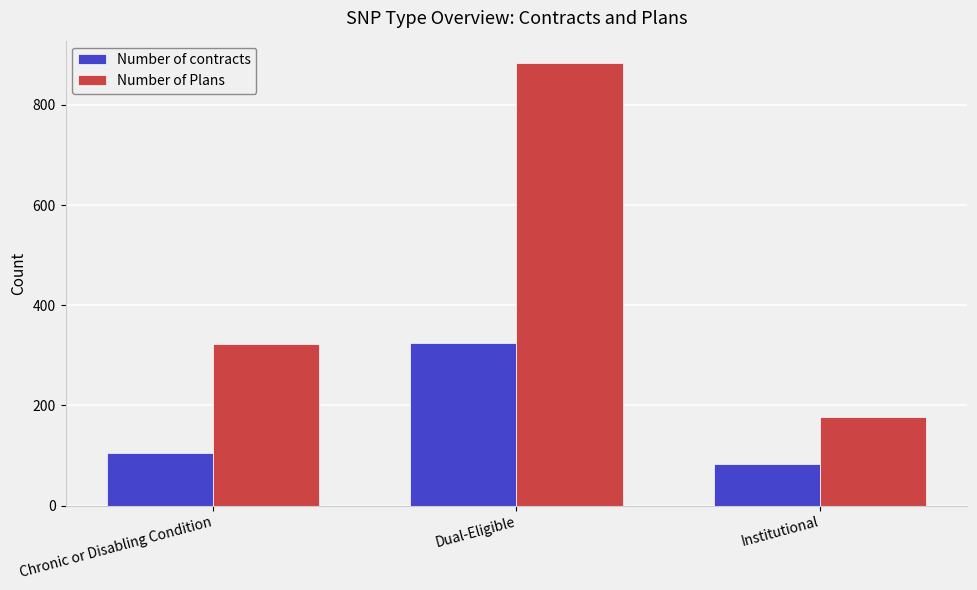

True or false: Number of Plans has a value of 177 at Institutional.

True